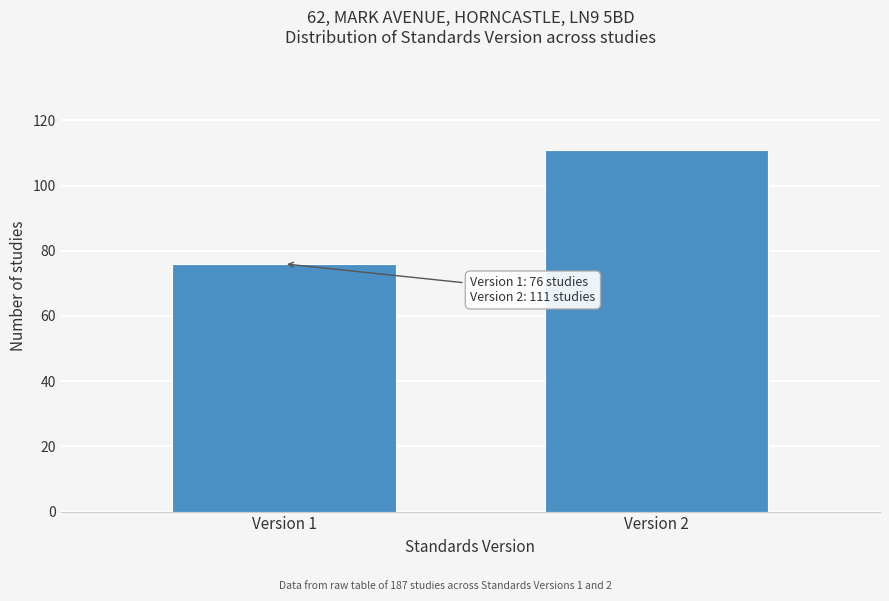

Reading right to left, extract all data points from this chart.

111	76